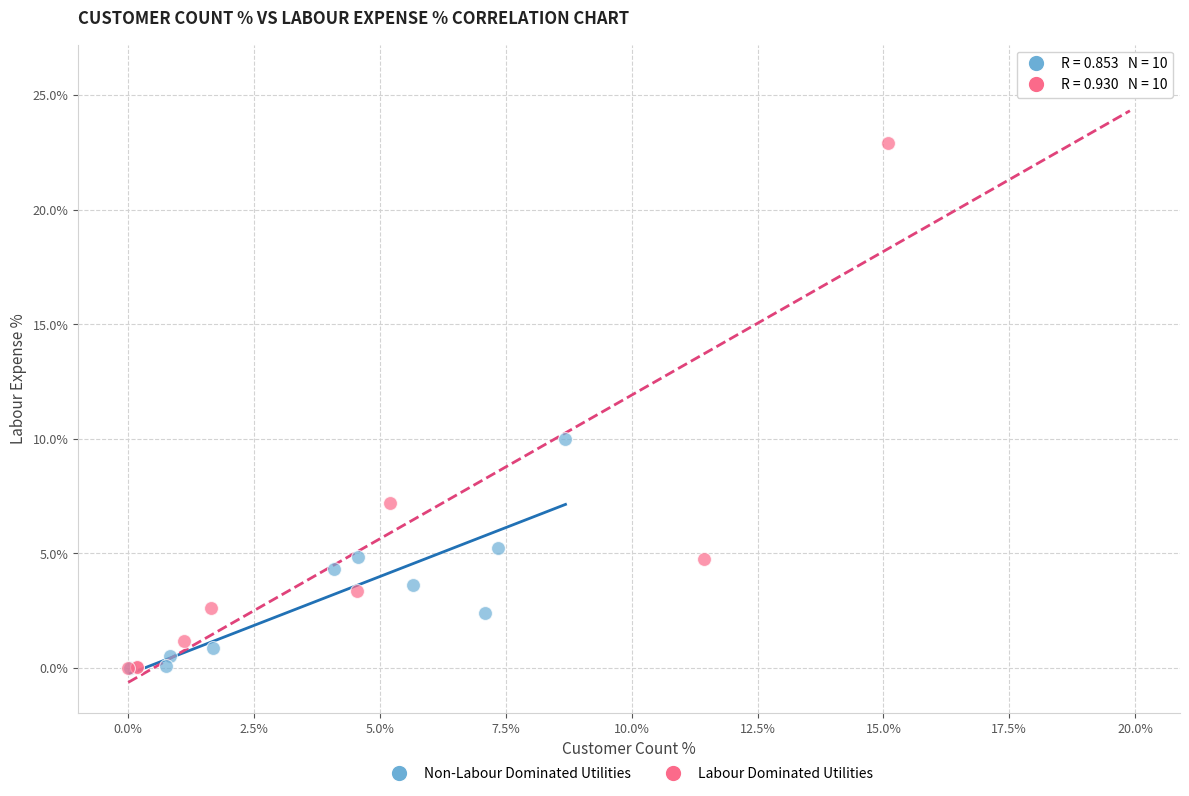

Which series has the widest spread of Y values?

Labour Dominated Utilities